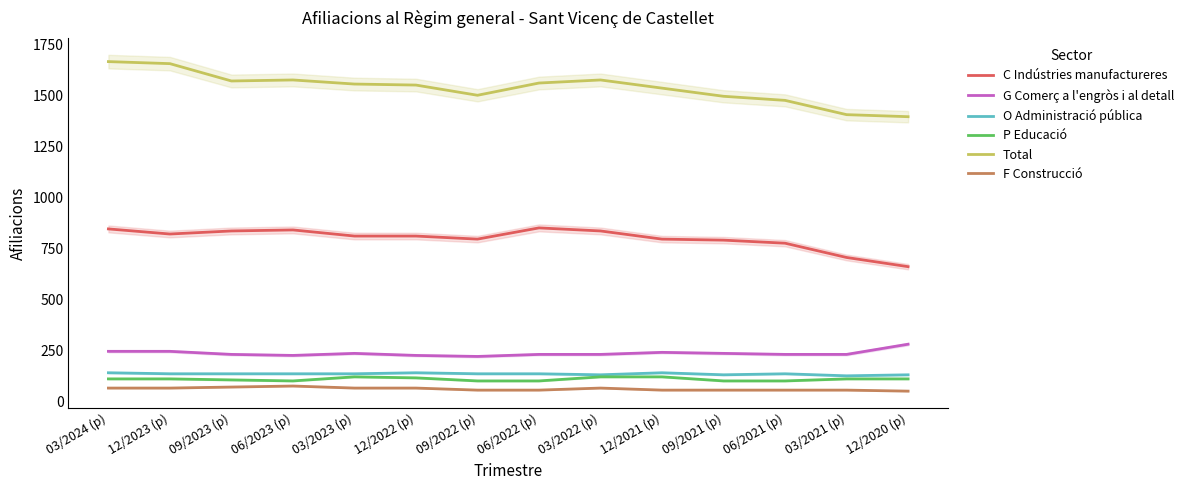

True or false: Total and F Construcció intersect in this chart.

False